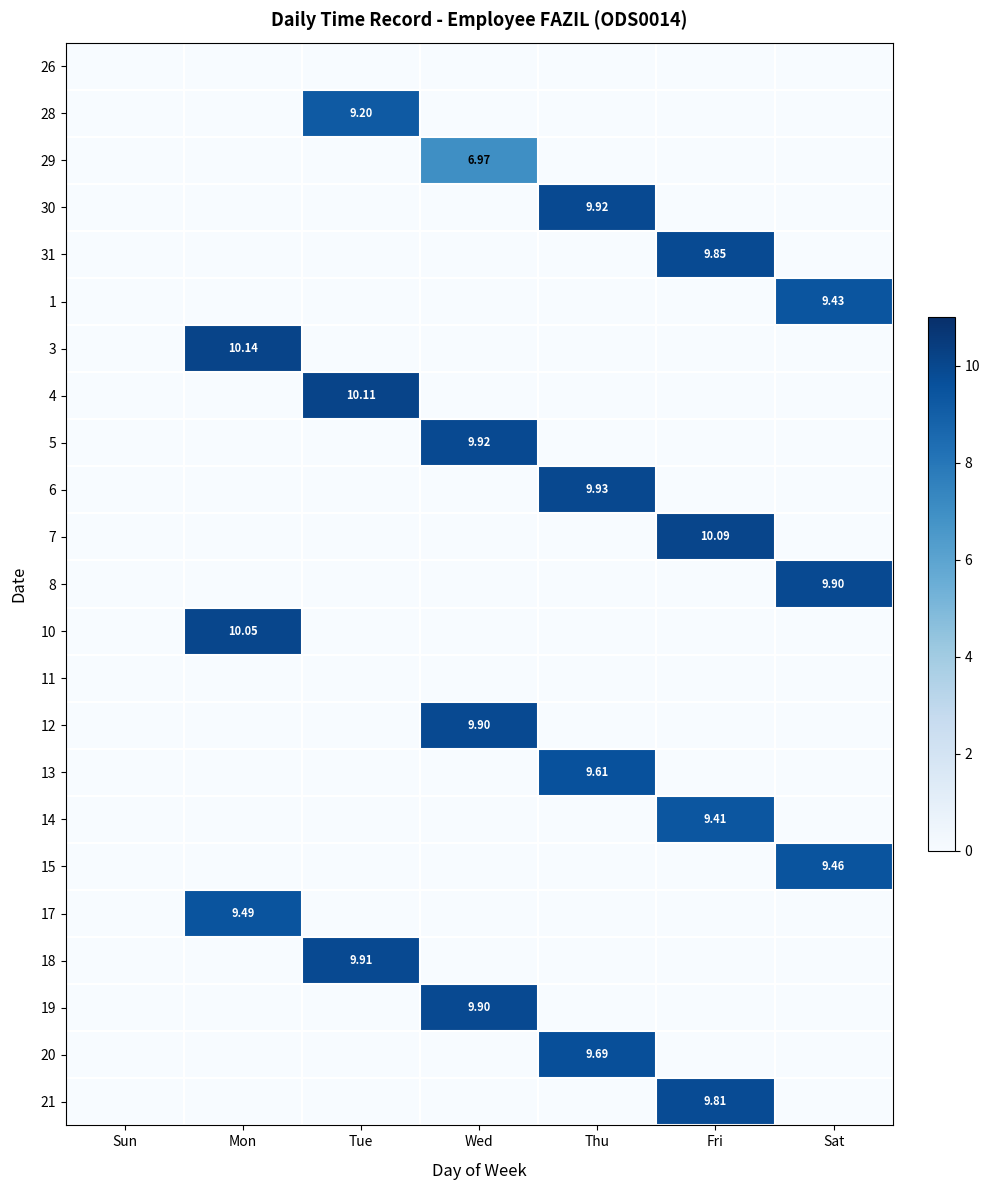

Which series has the largest total across all categories?

3